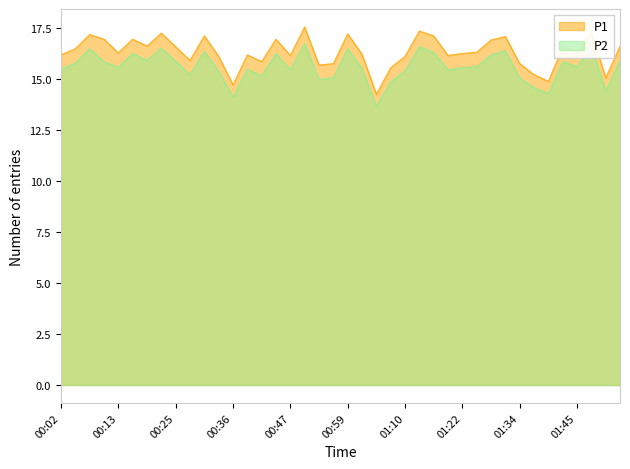

What is the difference between the maximum and minimum values in the P2 series?

3.1